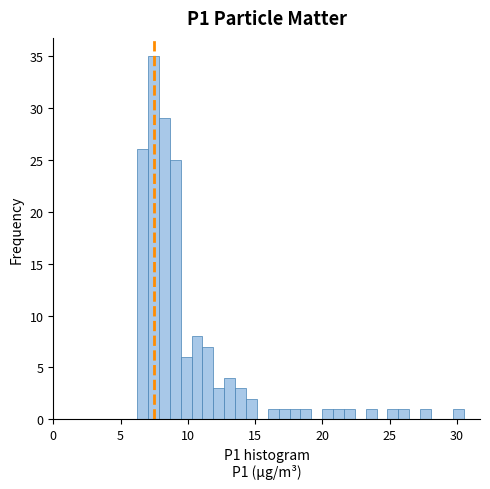

Around what value on the x-axis is the tallest bar? Give the approximate position of its centre, as read against the axis.

7.5